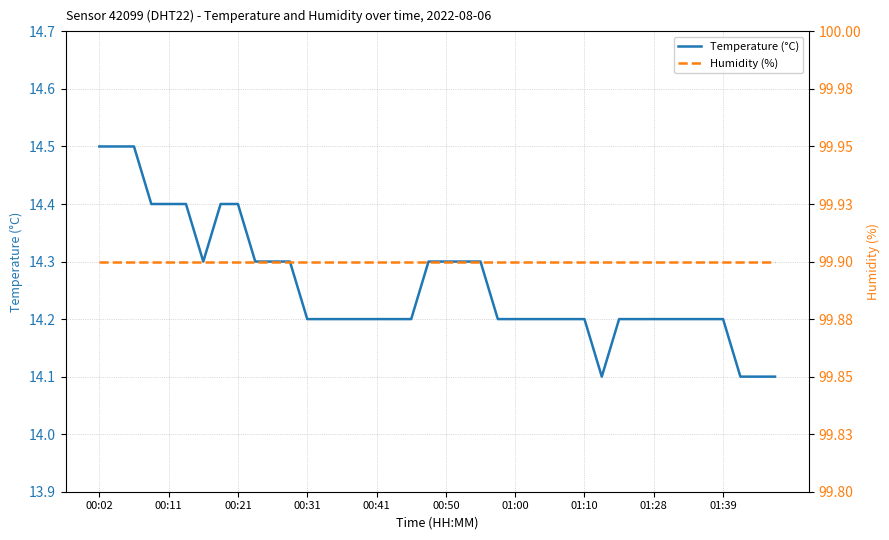

What is the total value across all series at 35?

114.1